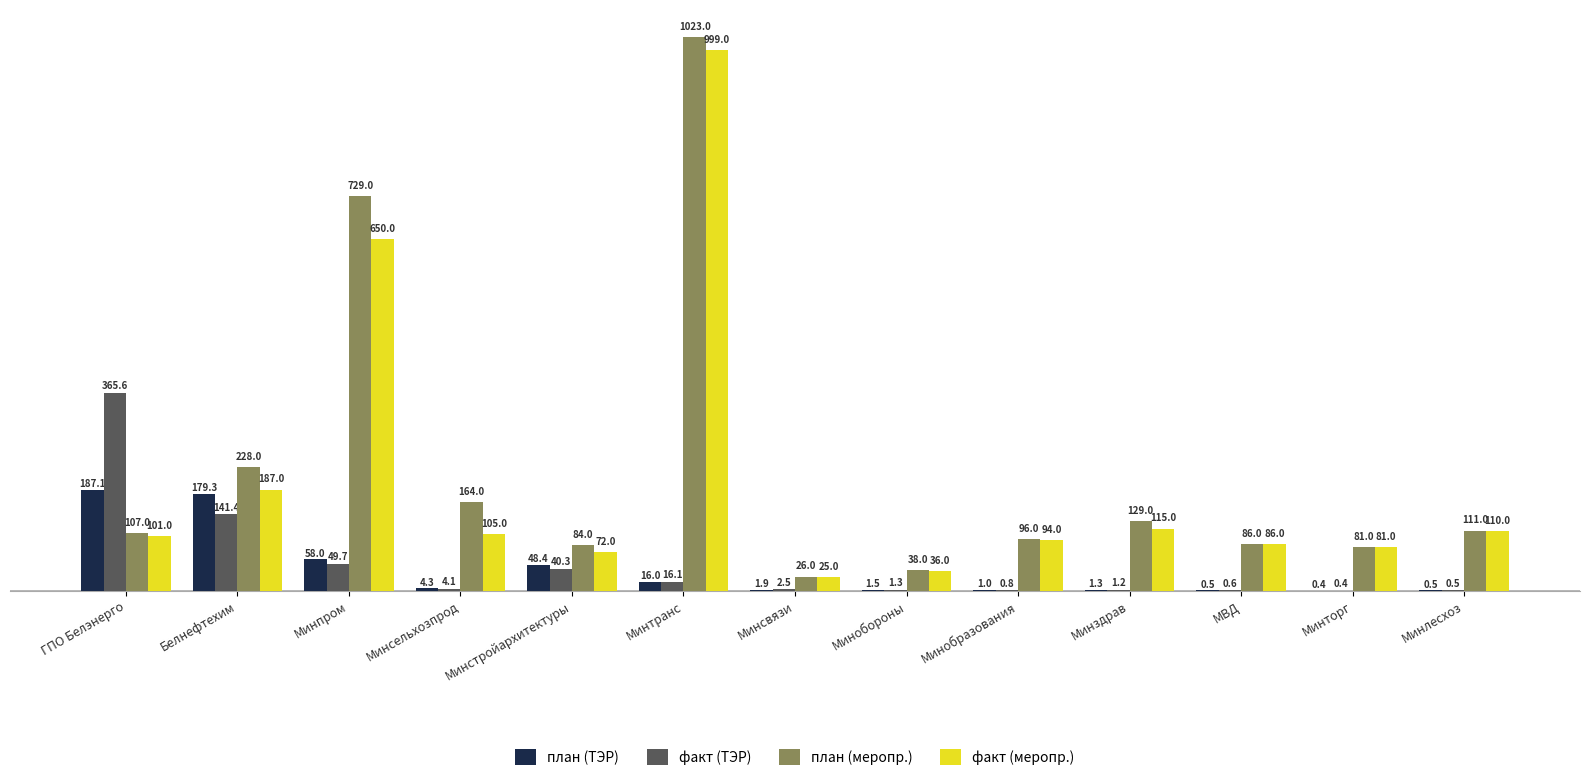

What is the total value across all series at Белнефтехим?

735.7